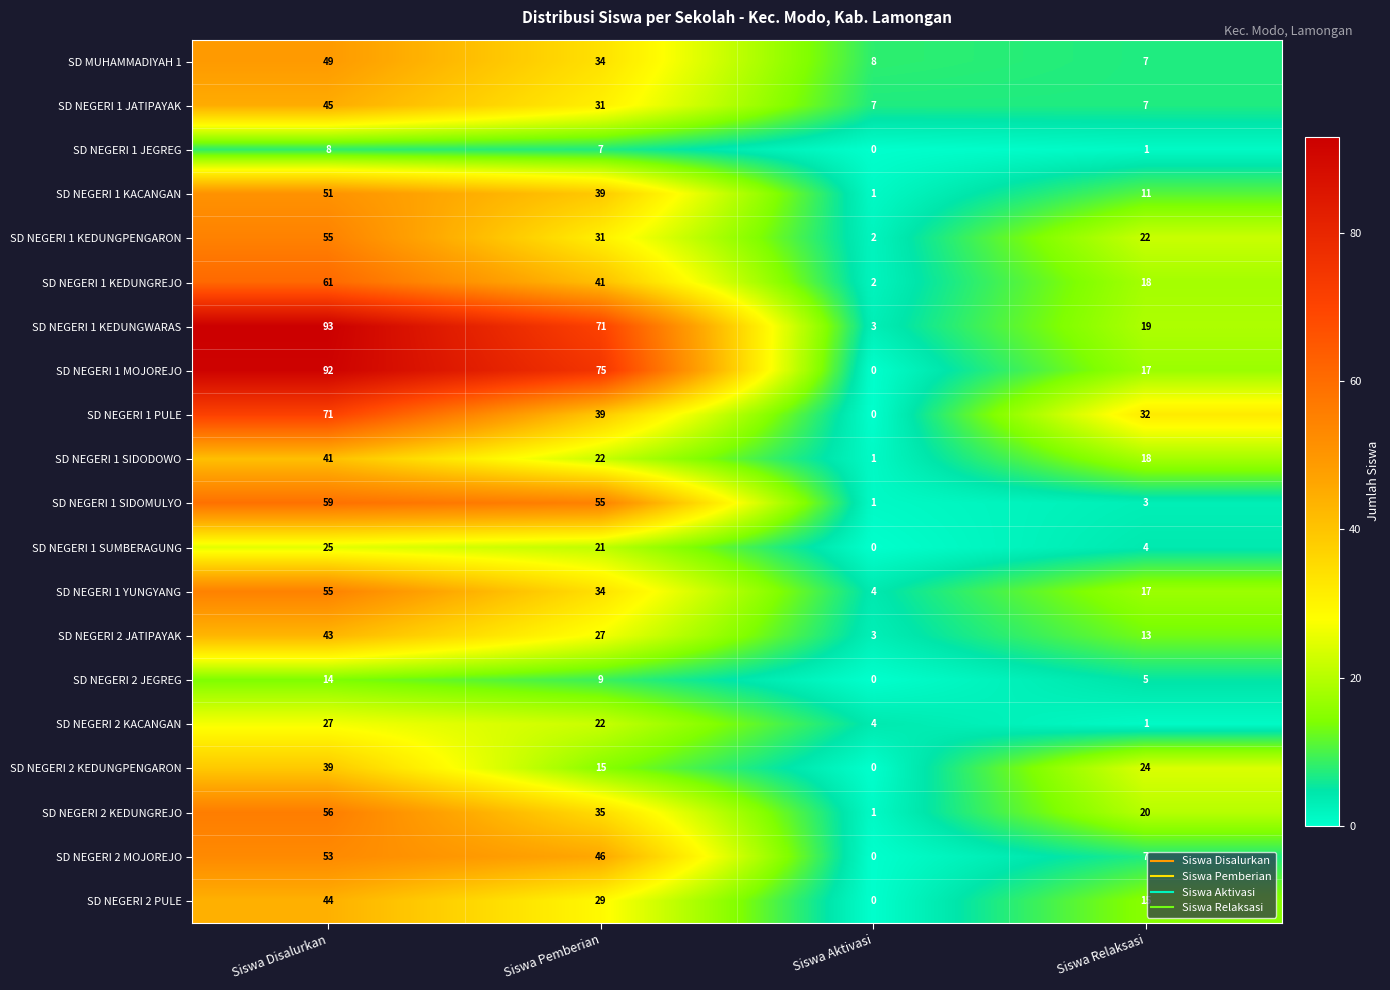

At which category is the sum across all series the highest?

Siswa Disalurkan